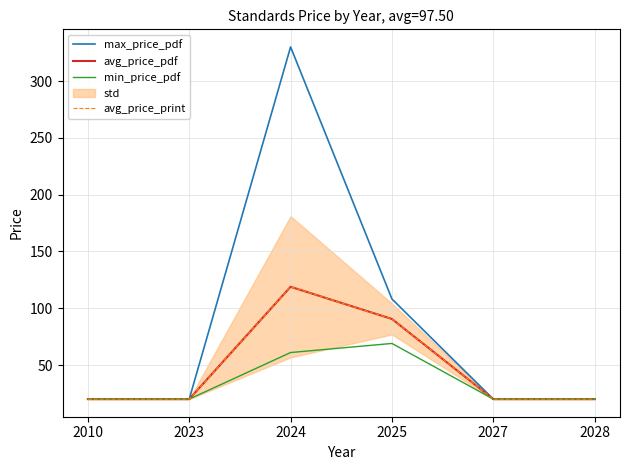

True or false: max_price_pdf and avg_price_pdf intersect in this chart.

False